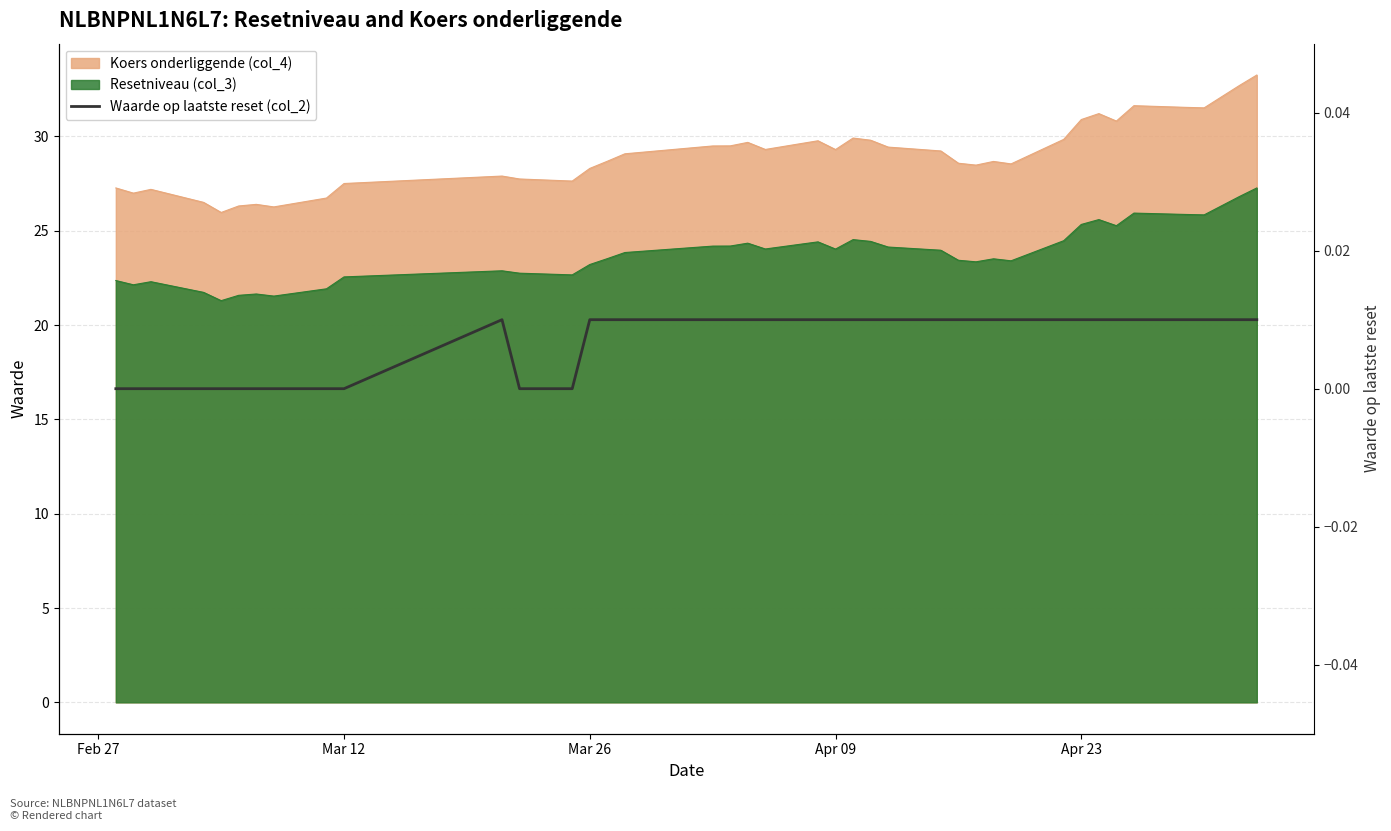

How many values exceed 0?

27